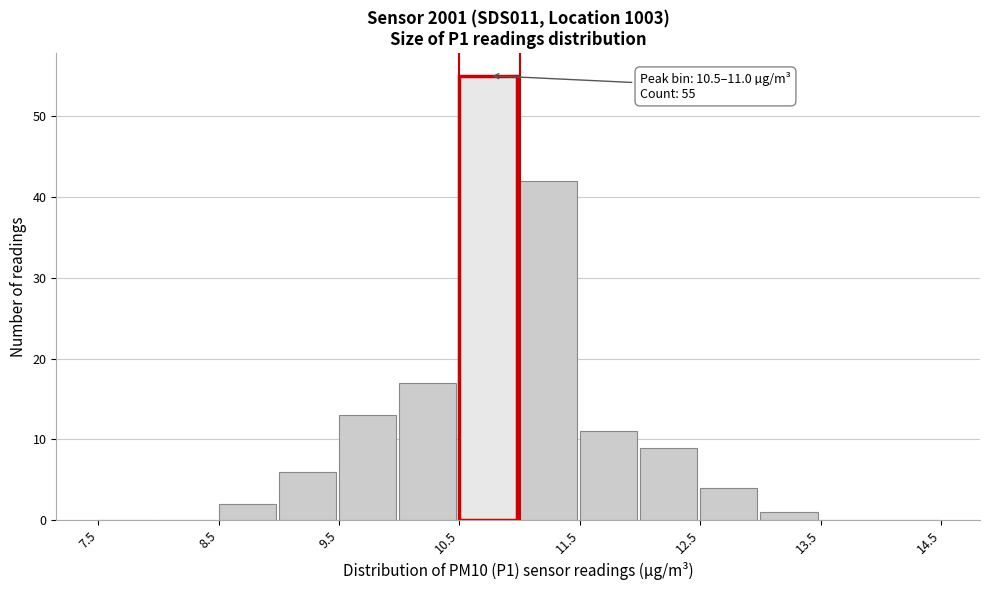

Which range on the x-axis has the tallest bar?

10.5 to 11.0